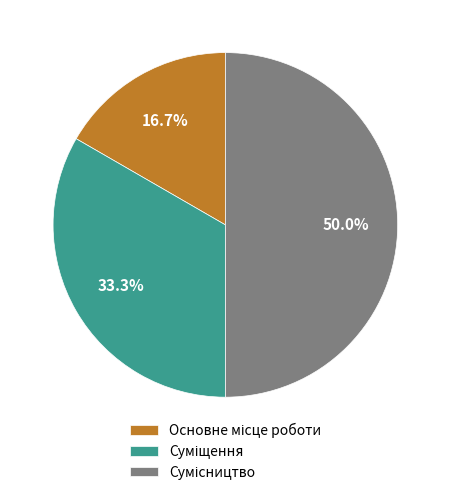

How many slices are in this pie chart?

3